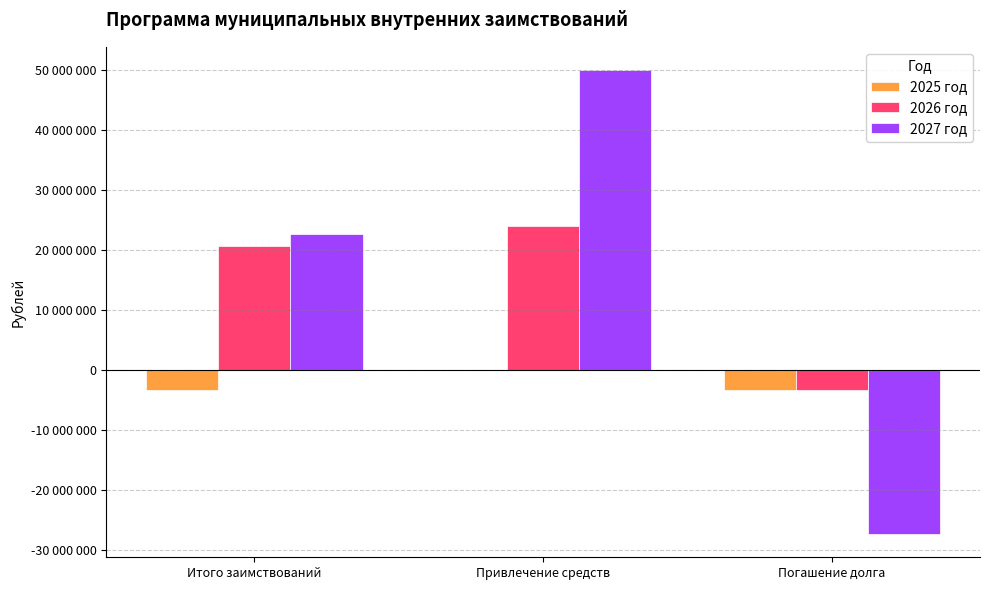

What are all the series names shown in the legend?

2025 год, 2026 год, 2027 год